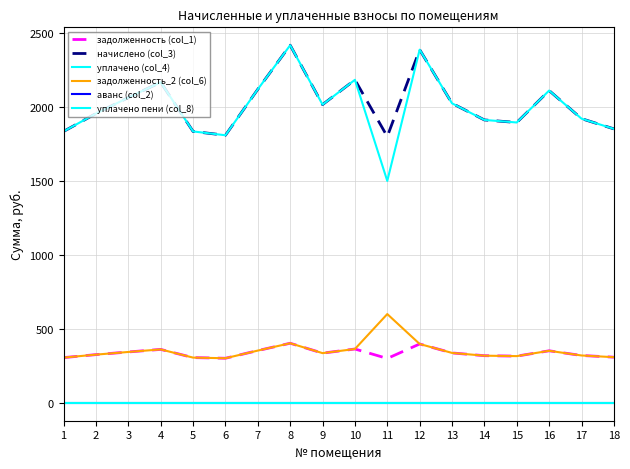

Reading right to left, list all the values displayed in this chart.

задолженность (col_1): 308.9	320.4	352.1	316.1	319.0	337.7	398.2	300.2	364.2	336.2	403.2	353.5	301.7	306.0	361.4	344.2	326.2	306.0
начислено (col_3): 1853.3	1922.4	2112.5	1896.5	1913.8	2026.1	2389.0	1801.4	2185.1	2017.4	2419.2	2121.1	1810.1	1836.0	2168.6	2065.0	1957.0	1836.0
уплачено (col_4): 1853.3	1922.4	2112.5	1896.5	1913.8	2026.1	2389.0	1501.2	2185.1	2017.4	2419.2	2121.1	1810.1	1836.0	2168.6	2065.0	1957.0	1836.0
задолженность_2 (col_6): 308.9	320.4	352.1	316.1	319.0	337.7	398.2	600.5	364.2	336.2	403.2	353.5	301.7	306.0	361.4	344.2	326.2	306.0
аванс (col_2): 0.0	0.0	0.0	0.0	0.0	0.0	0.0	0.0	0.0	0.0	0.0	0.0	0.0	0.0	0.0	0.0	0.0	0.0
уплачено пени (col_8): 0.0	0.0	0.0	0.0	0.0	0.0	0.0	0.0	0.0	0.0	0.0	0.0	0.0	0.0	0.0	0.0	0.0	0.0